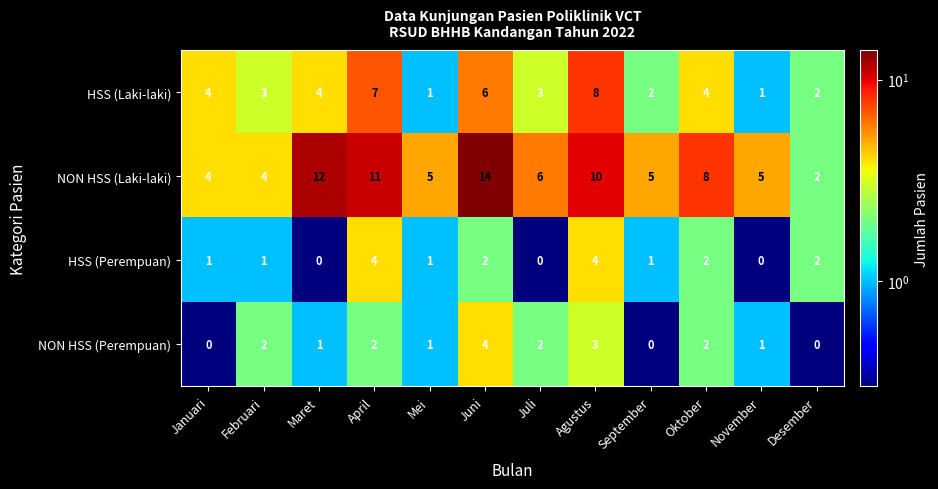

The value of HSS (Laki-laki) at Februari is 5. True or false?

False